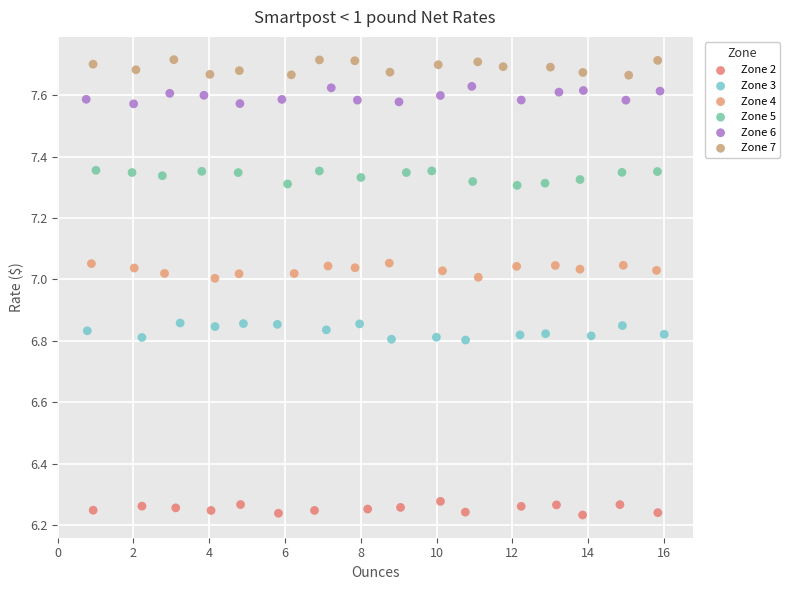

Which series reaches the minimum Y coordinate?

Zone 2